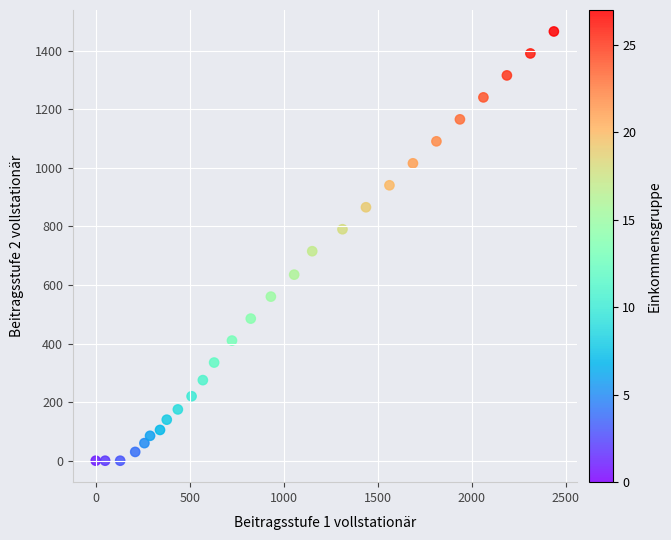

What Y value in the scatter plot is closest to 732?

715